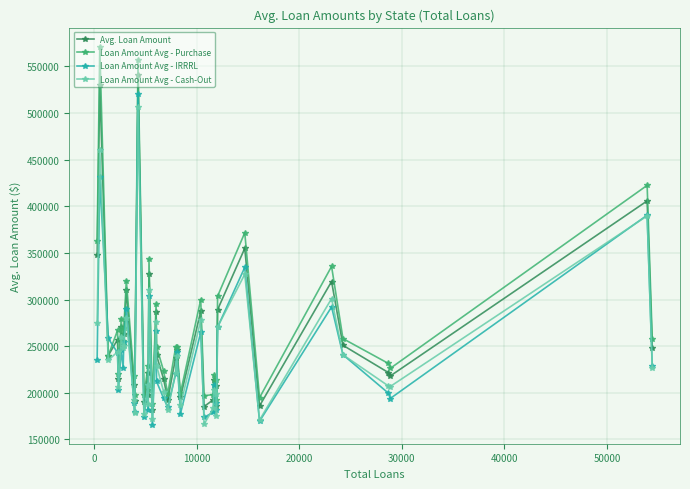

What is the difference between the maximum and minimum values in the Avg. Loan Amount series?

358602